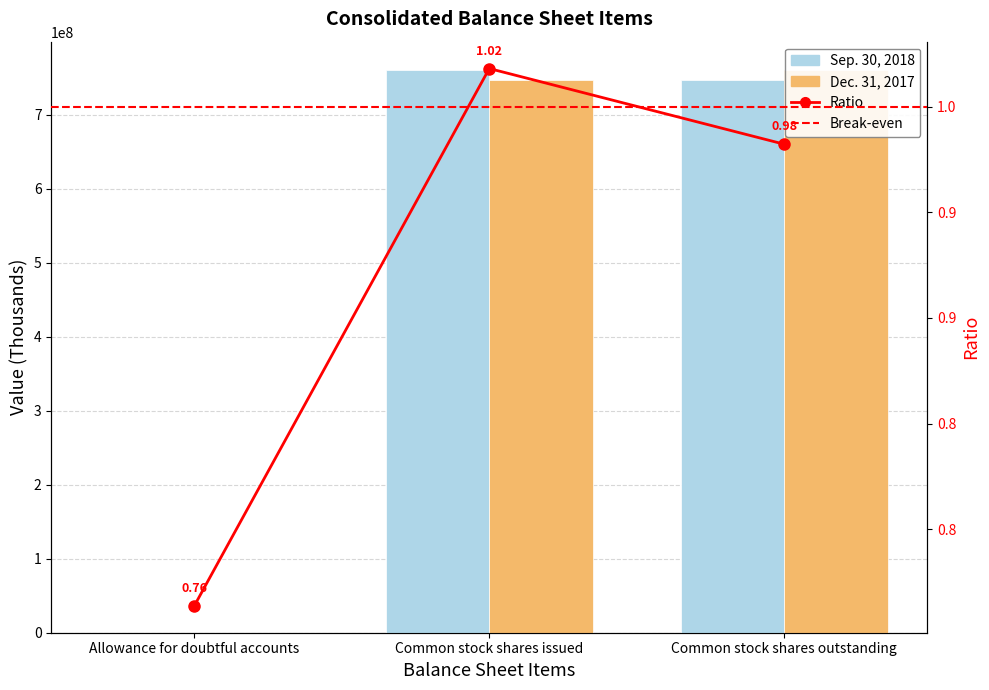

Which has a higher value, Common stock shares outstanding or Common stock shares issued?

Common stock shares issued